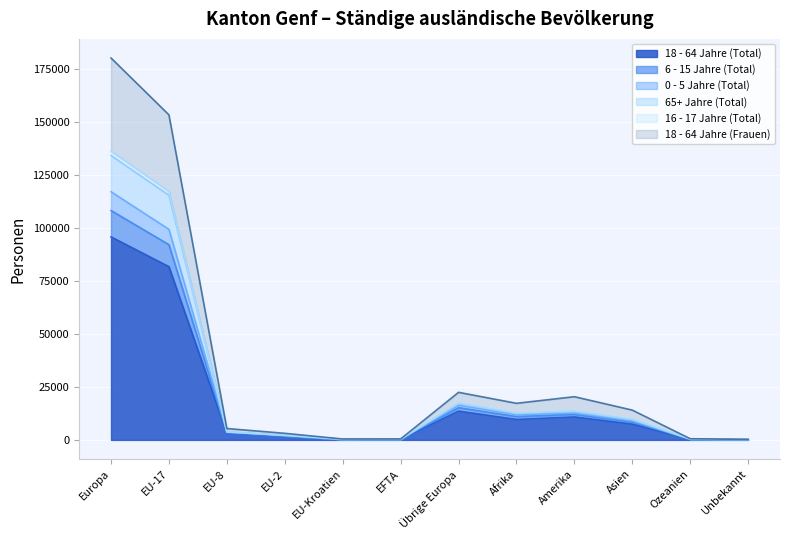

What is the total value across all series at Afrika?

17266